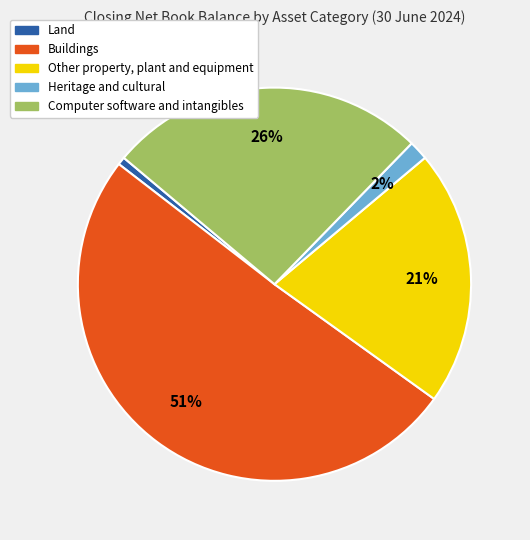

Do Buildings and Heritage and cultural together represent more than half of the pie?

Yes